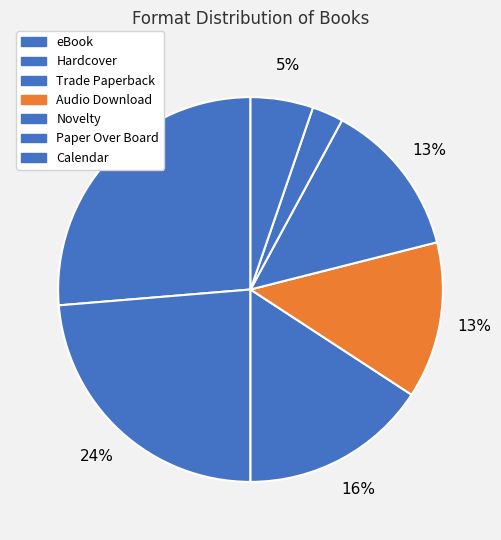

To the nearest percent, what is the combined percentage of Novelty and Paper Over Board?

16%